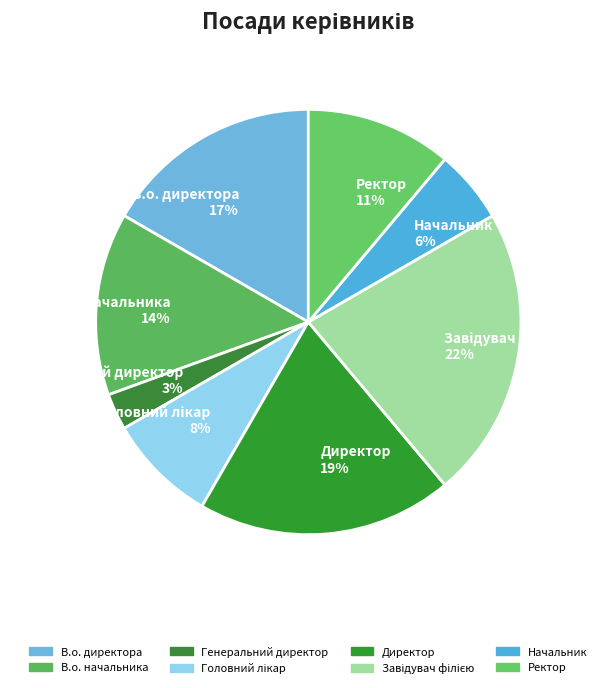

True or false: Начальник accounts for 6% of the total.

True